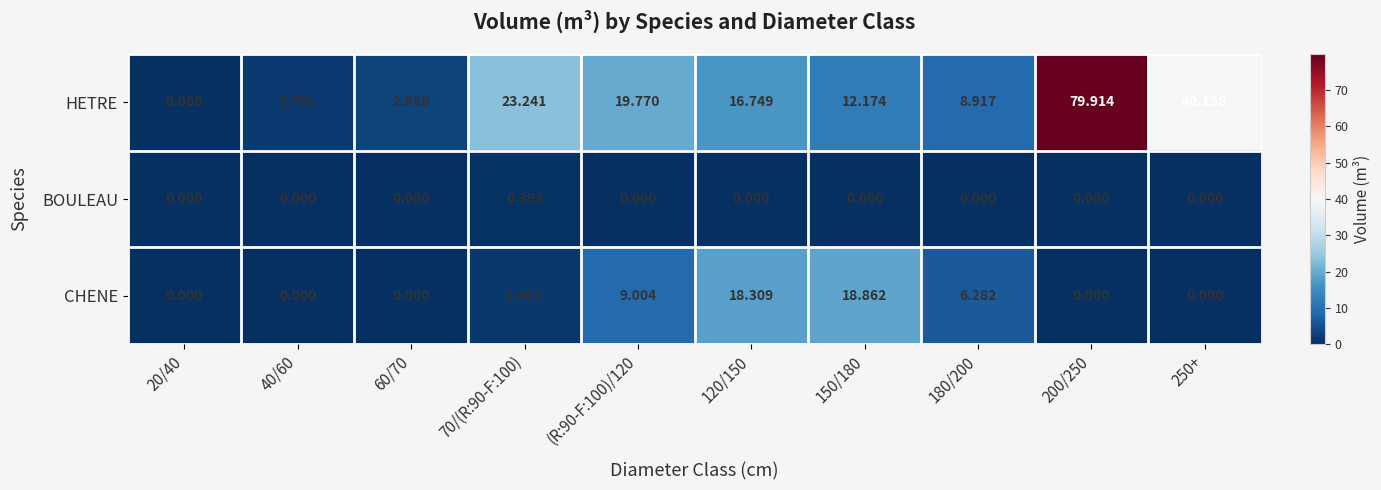

Which series has the largest range (max minus min)?

HETRE